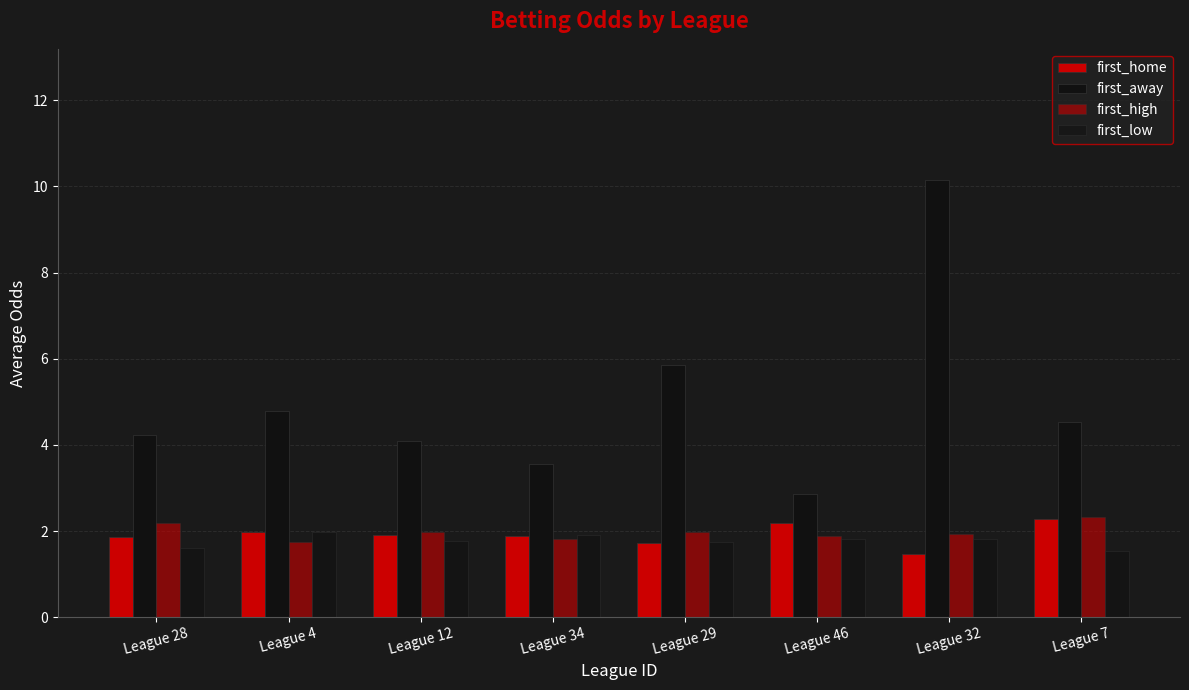

How many groups of bars are there?

8